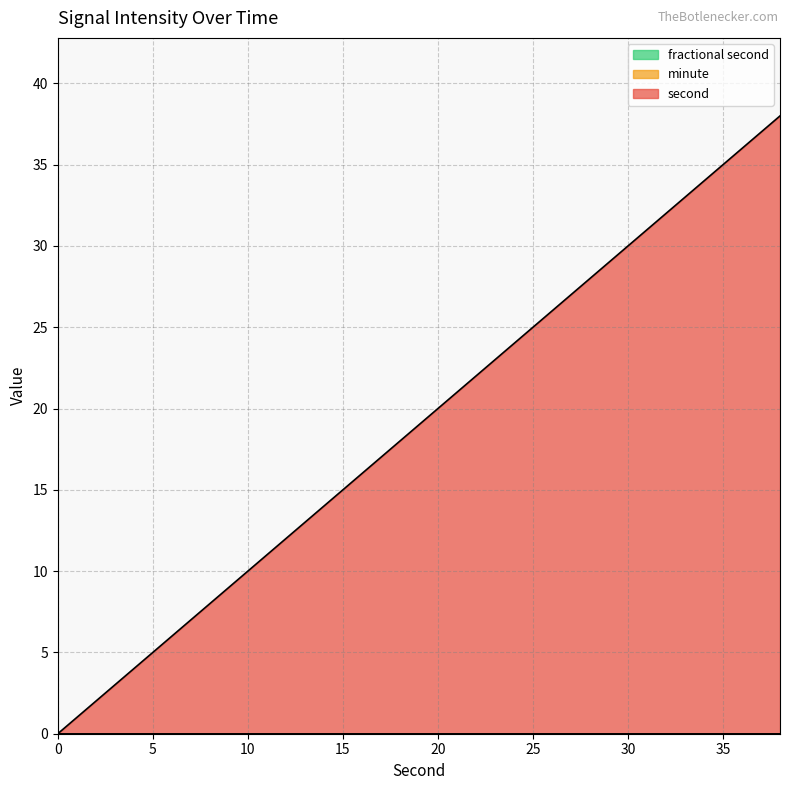

Between 4 and 12, which is larger?

12